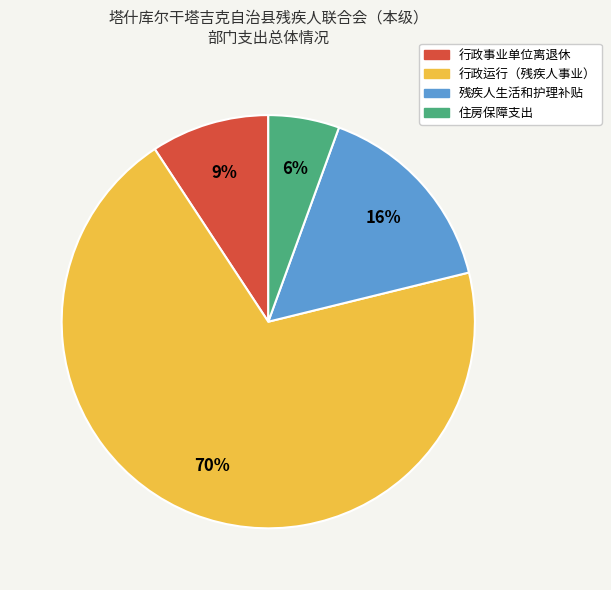

How many segments does this pie chart have?

4